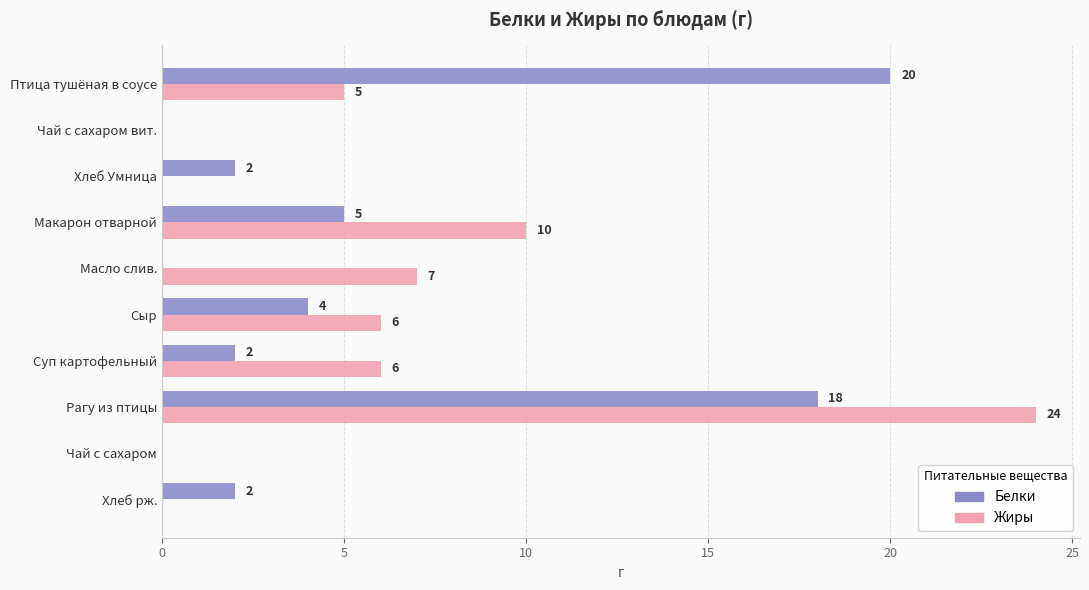

The Жиры series shows 5 at Птица тушёная в соусе. True or false?

True